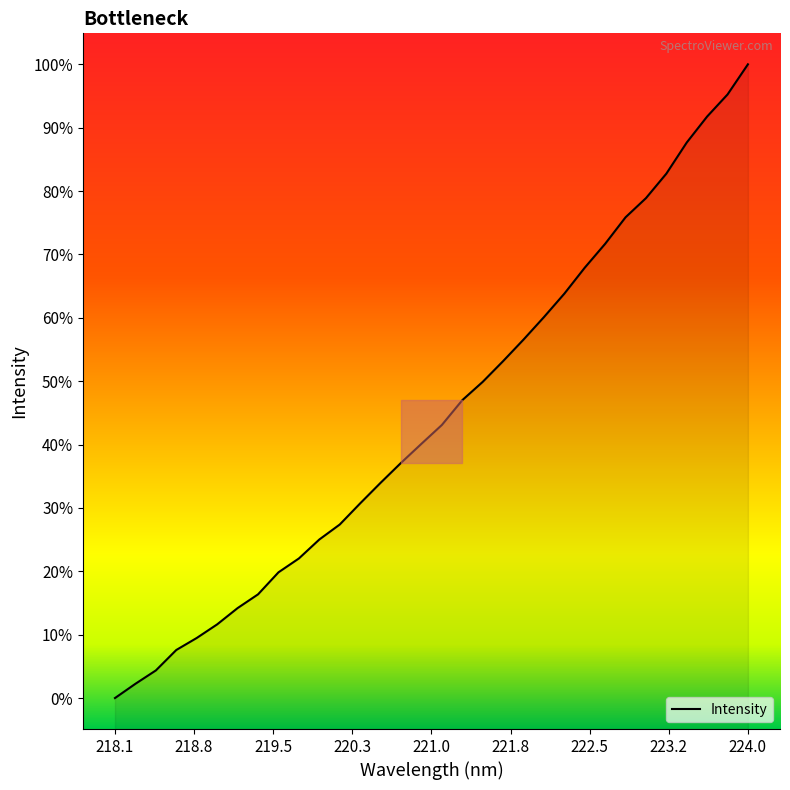

Does the chart have visible grid lines?

No